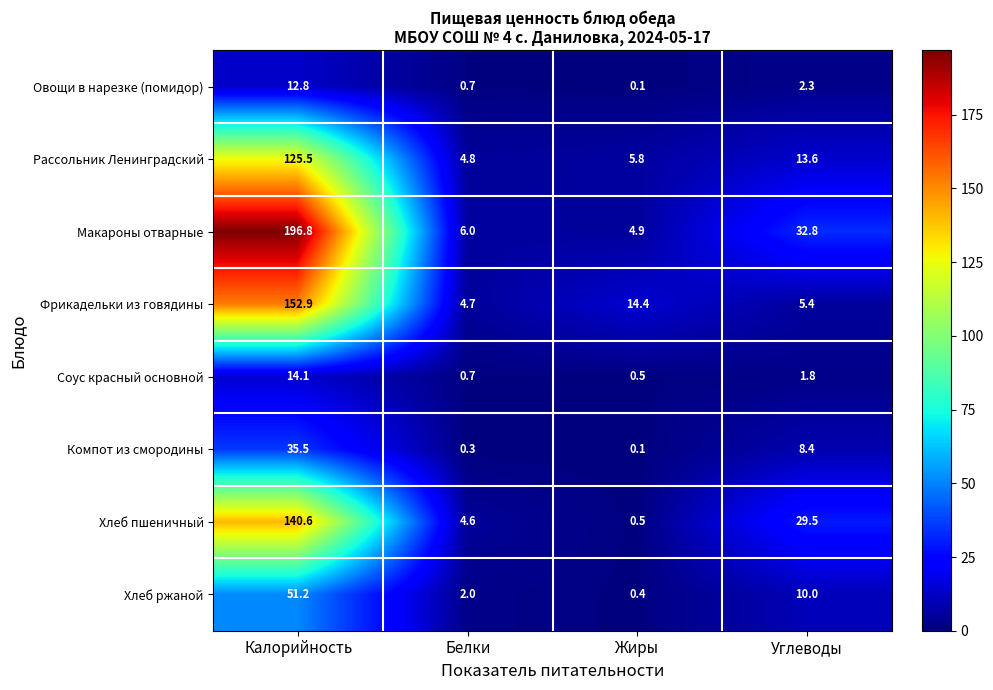

At which category is the sum across all series the highest?

Калорийность